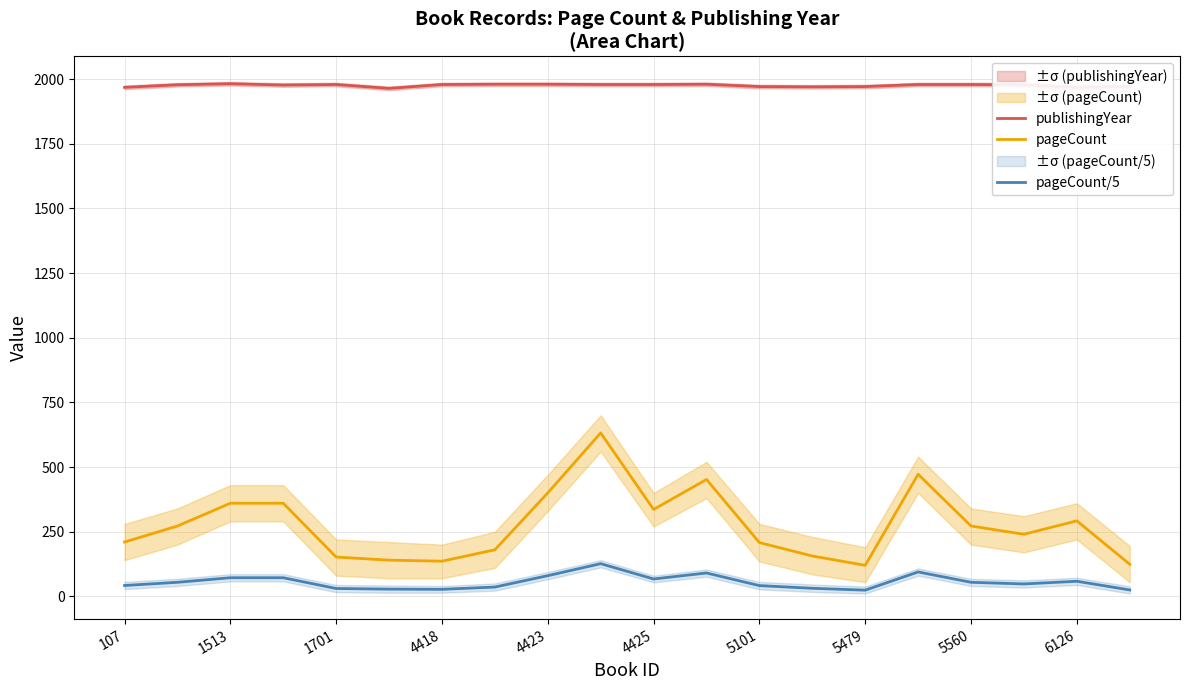

Reading left to right, list all the values displayed in this chart.

publishingYear: 1968.0	1978.0	1982.0	1977.0	1979.0	1964.0	1979.0	1980.0	1980.0	1979.0	1979.0	1980.0	1971.0	1970.0	1971.0	1979.0	1979.0	1978.0	1968.0	1972.0
pageCount: 210.0	272.0	360.0	360.0	152.0	140.0	136.0	180.0	400.0	632.0	336.0	452.0	208.0	156.0	120.0	472.0	272.0	240.0	292.0	124.0
pageCount/5: 42.0	54.4	72.0	72.0	30.4	28.0	27.2	36.0	80.0	126.4	67.2	90.4	41.6	31.2	24.0	94.4	54.4	48.0	58.4	24.8